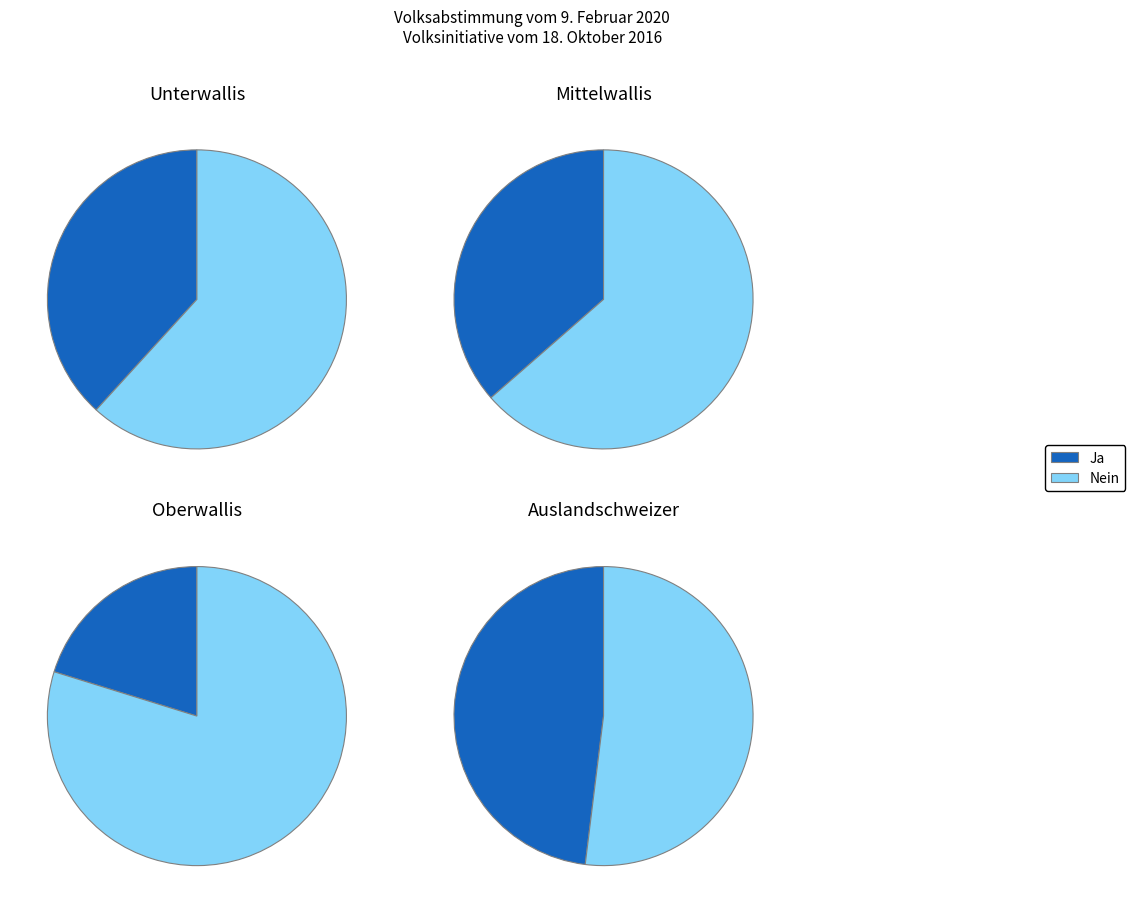

Does any single category account for the majority?

Yes